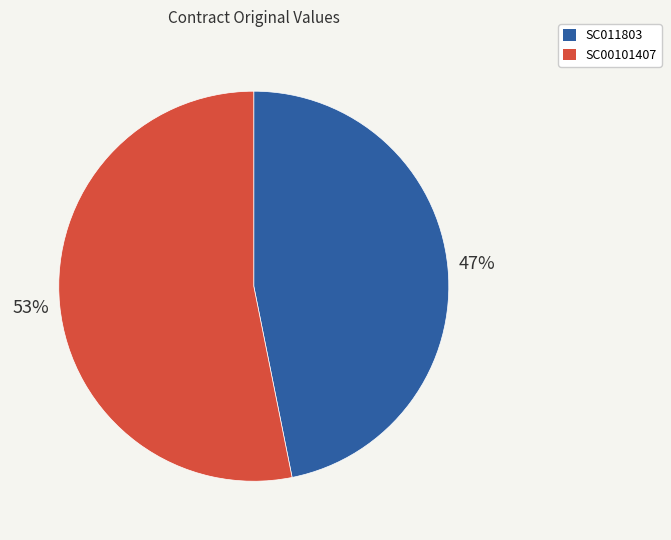

Which has a higher value, SC00101407 or SC011803?

SC00101407